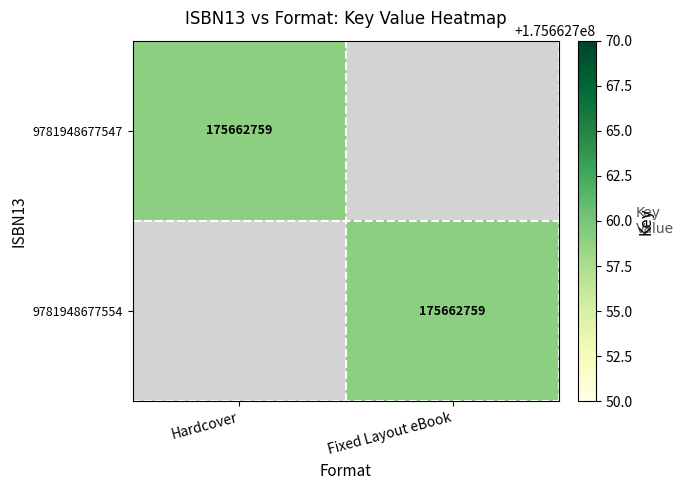

Is it true that 9781948677554 equals 78340679 at Fixed Layout eBook?

False